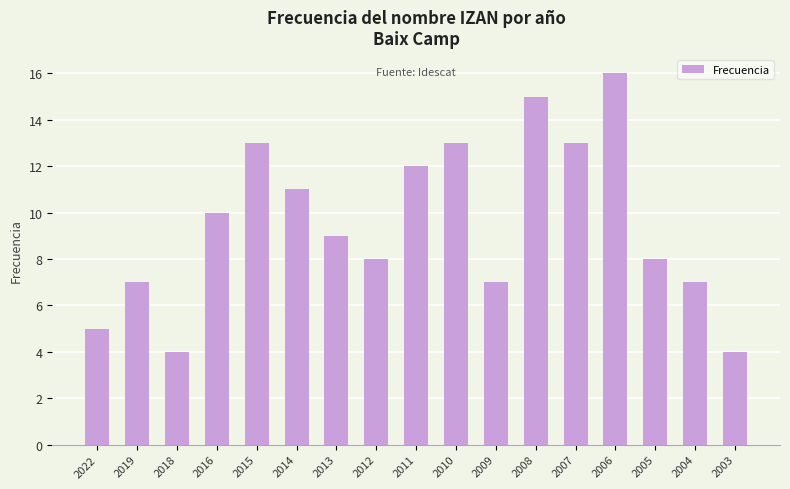

Count the number of data series in this chart.

1